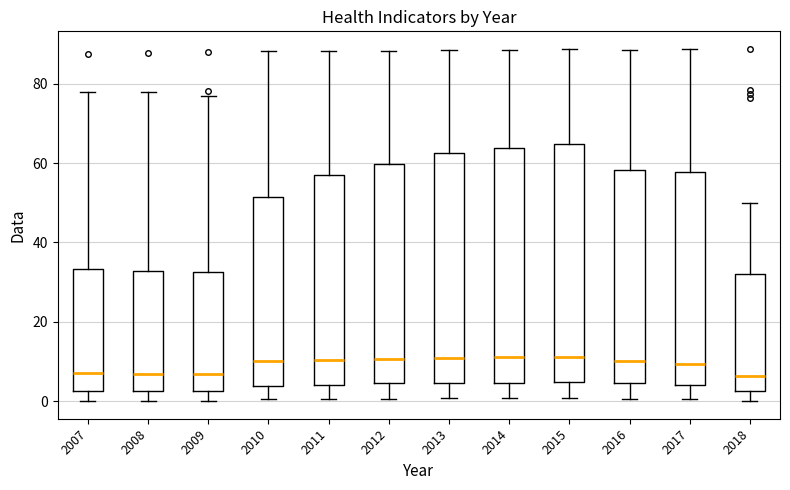

Reading left to right, read every box against the y-axis: the position of its median line, the range the box covers, and the ends of its whiskers. The values are not printed on the chart, so give them approximately, as read against the axis.

2007: median 8, box 2 to 34, whiskers 0 to 78
2008: median 6, box 2 to 32, whiskers 0 to 78
2009: median 6, box 2 to 32, whiskers 0 to 76
2010: median 10, box 4 to 52, whiskers 0 to 88
2011: median 10, box 4 to 58, whiskers 0 to 88
2012: median 10, box 4 to 60, whiskers 0 to 88
2013: median 10, box 4 to 62, whiskers 0 to 88
2014: median 12, box 4 to 64, whiskers 0 to 88
2015: median 12, box 4 to 64, whiskers 0 to 88
2016: median 10, box 4 to 58, whiskers 0 to 88
2017: median 10, box 4 to 58, whiskers 0 to 88
2018: median 6, box 2 to 32, whiskers 0 to 50